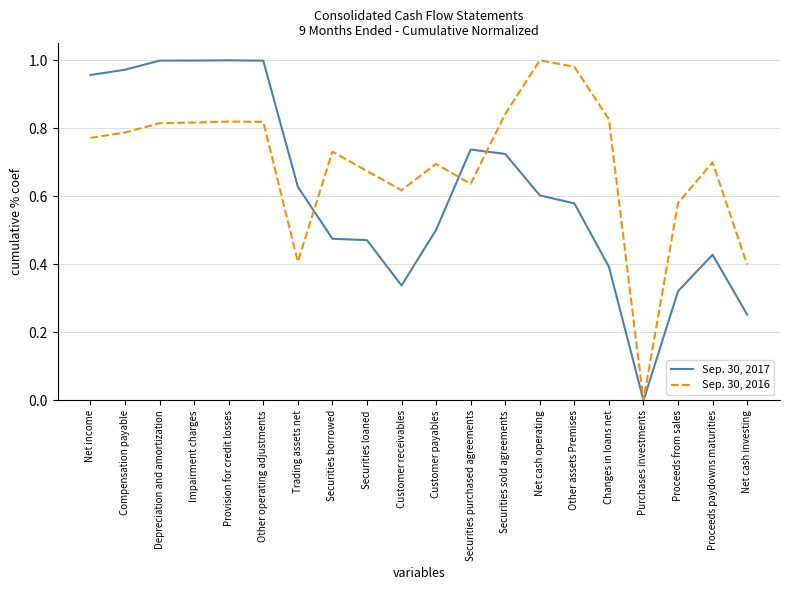

Where do Sep. 30, 2017 and Sep. 30, 2016 first cross each other?

Trading assets net and Securities borrowed